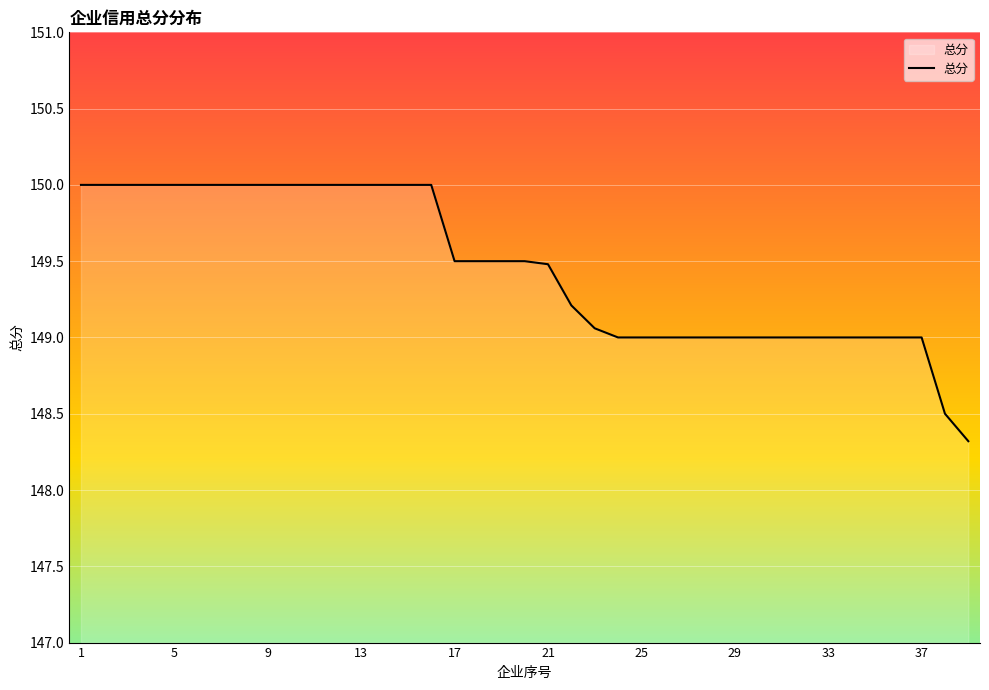

What is the smallest value displayed?

148.3